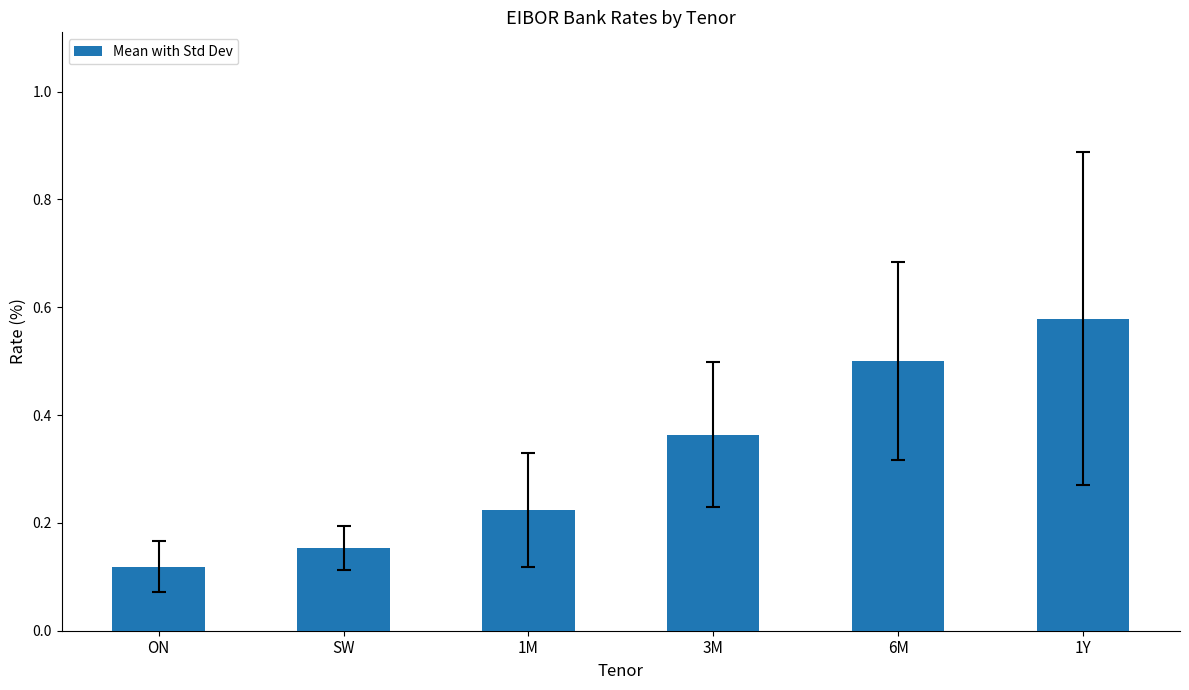

Count the number of data series in this chart.

1